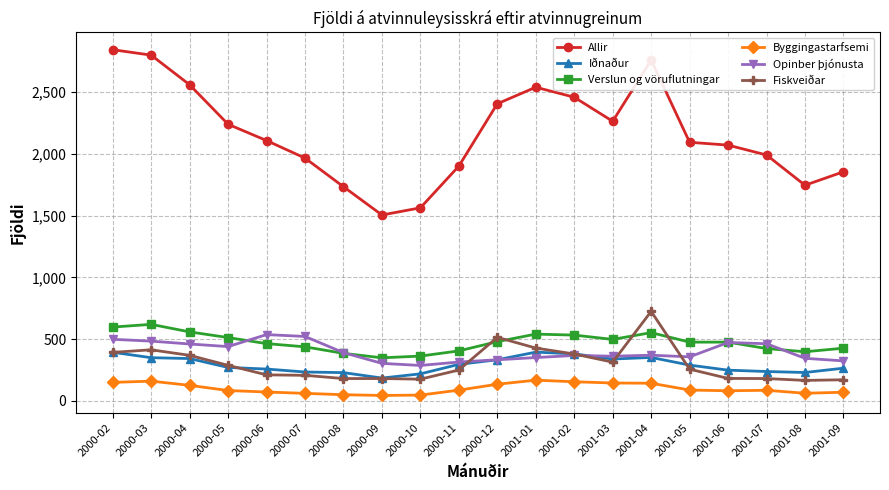

What is the maximum value for Iðnaður?

395